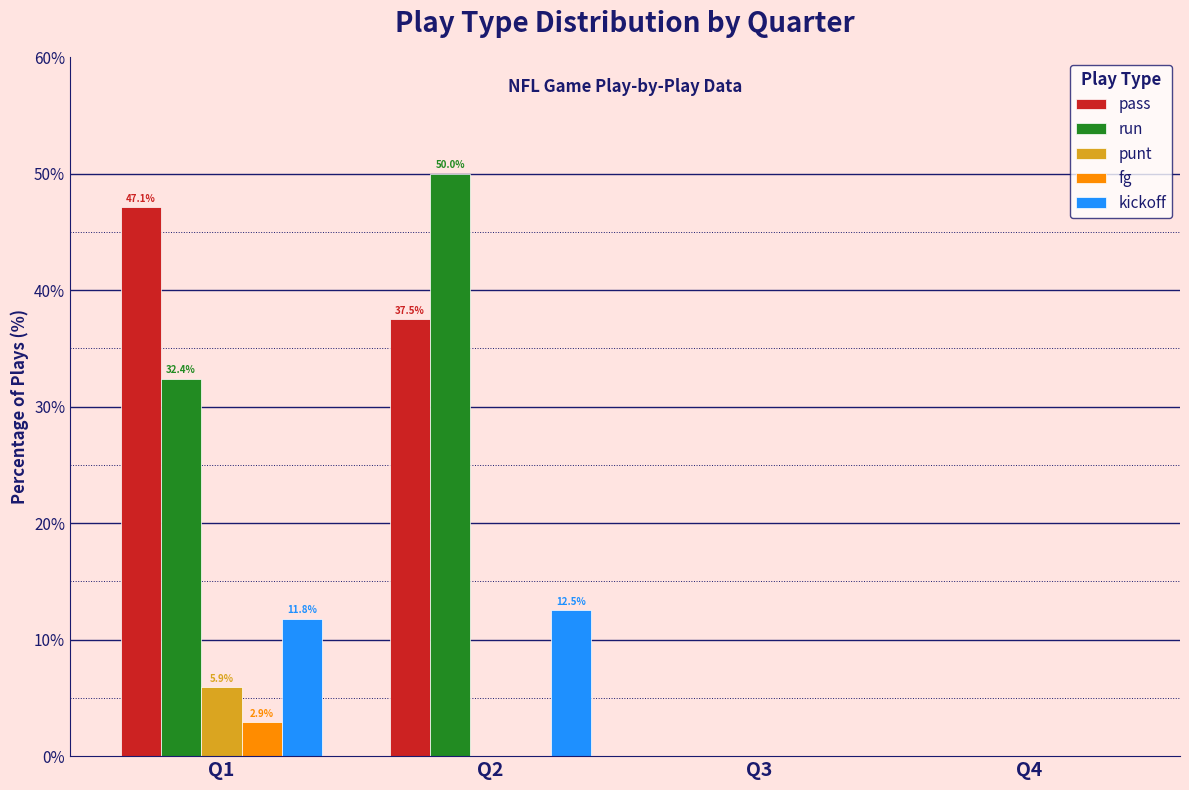

True or false: kickoff has a value of 6.8 at Q1.

False